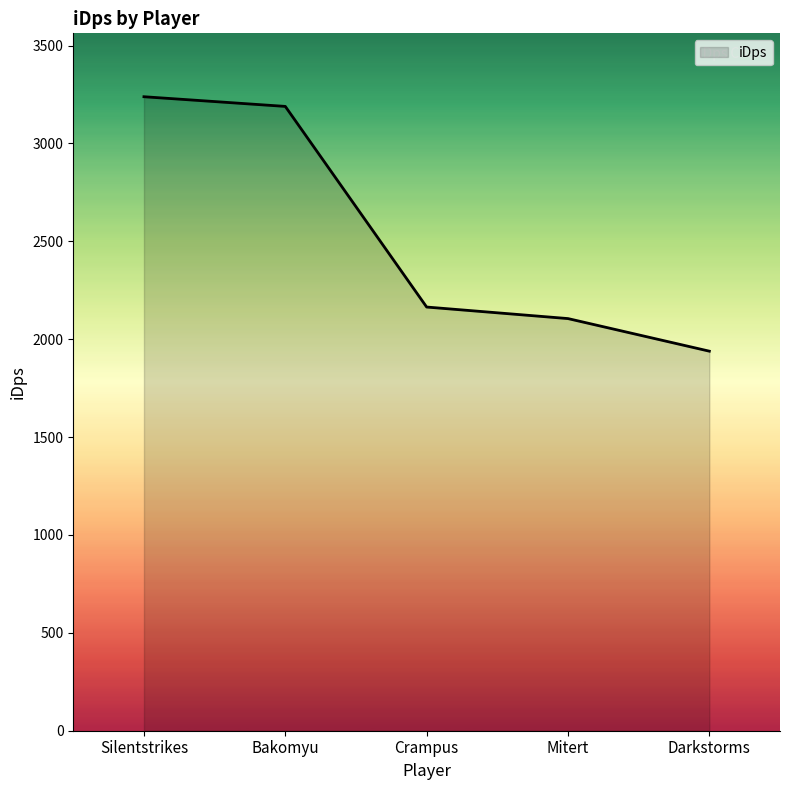

Approximately how many times larger is the value at Bakomyu compared to Darkstorms?

1.6